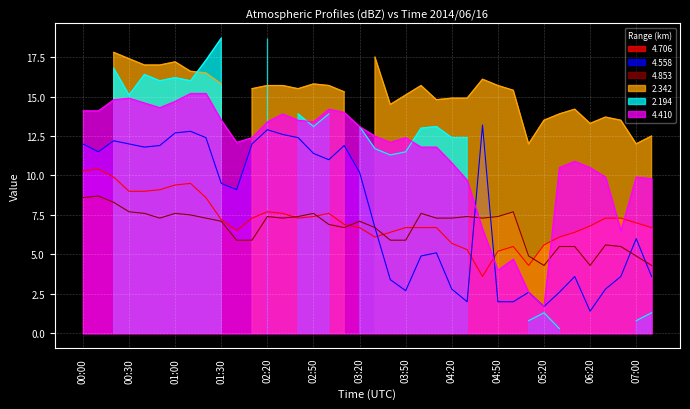

Read the 4.706 value at 04:50.

5.2